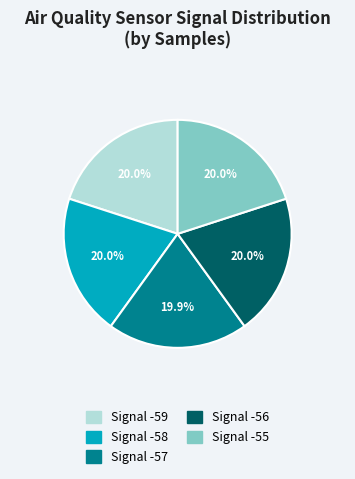

To the nearest percent, what portion does Signal -58 represent?

20%